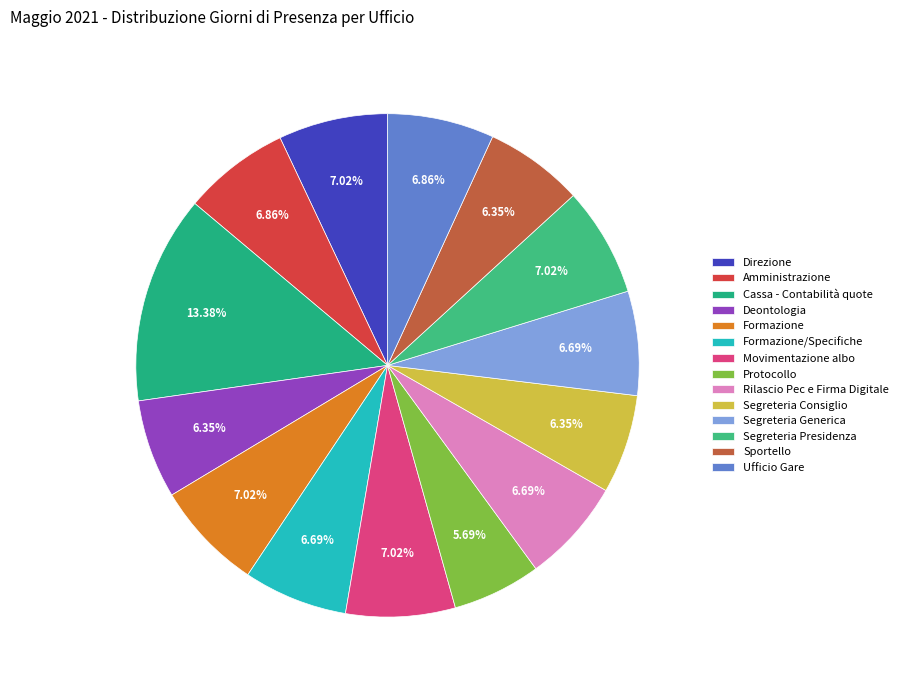

Does any single category account for the majority?

No